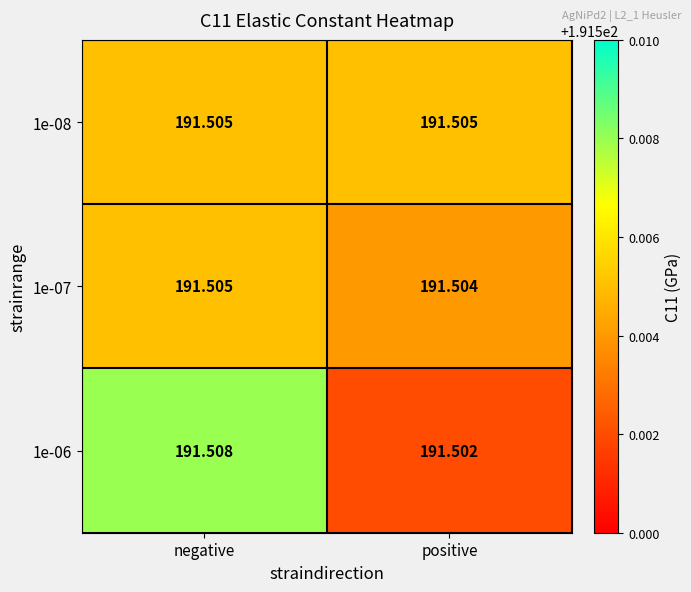

At which category does the chart reach its peak across all series?

negative